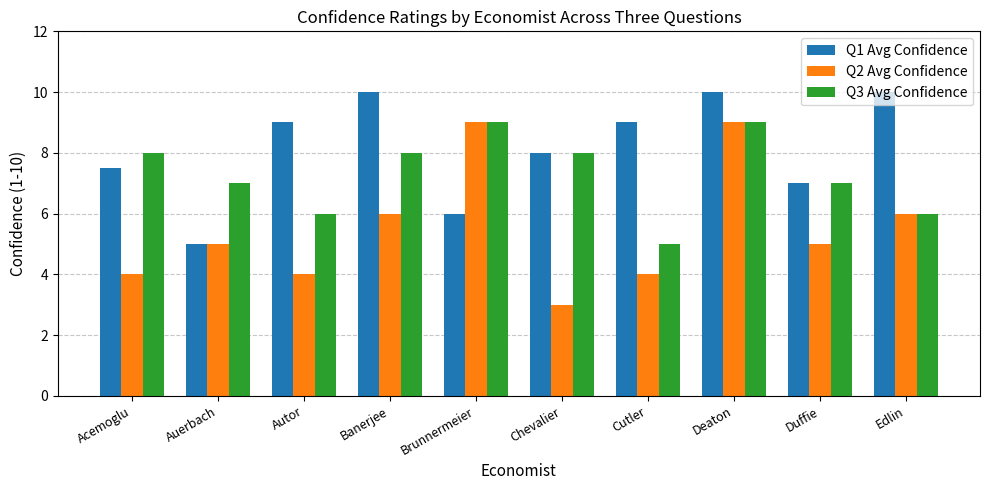

Is the value of Q1 Avg Confidence at Chevalier greater than the value of Q3 Avg Confidence at Deaton?

No